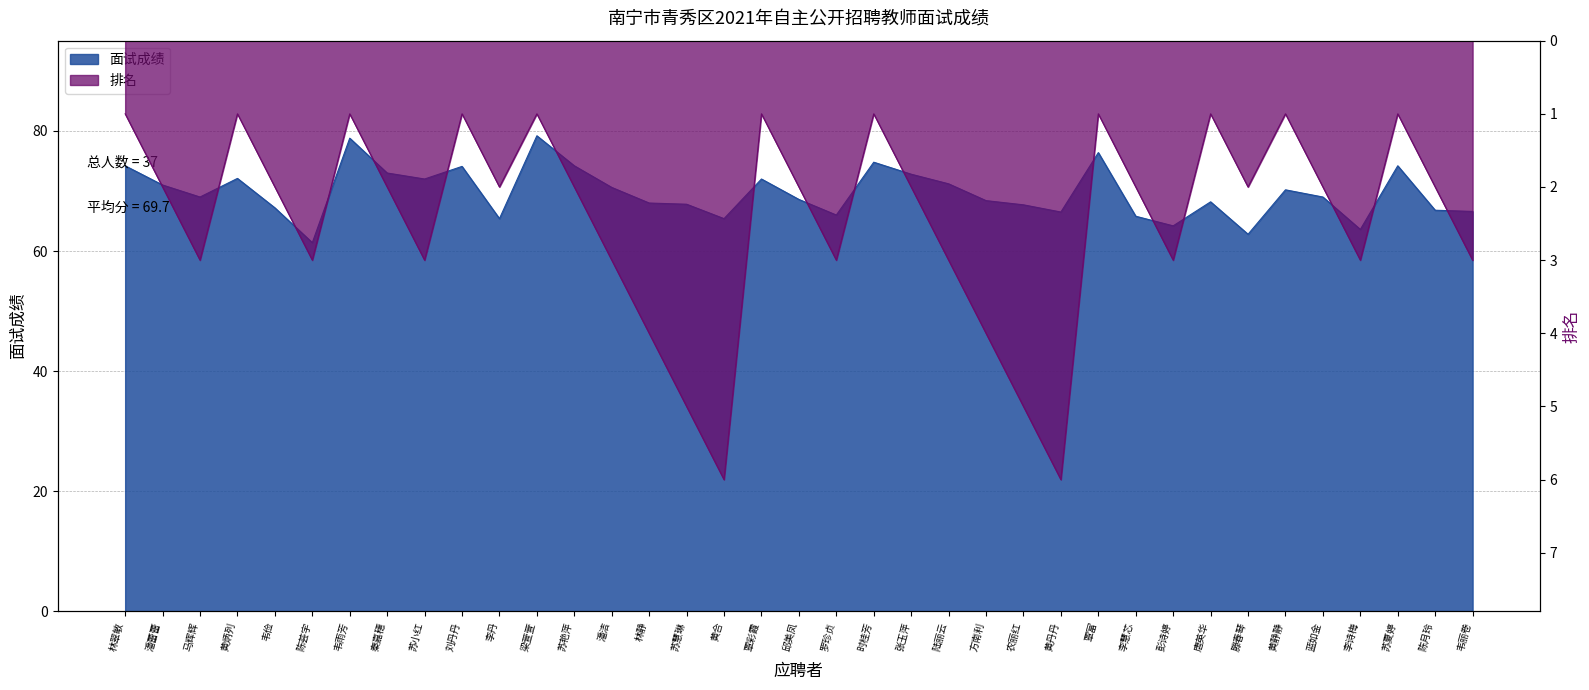

In 排名, how many points are lower than both neighbors (excluding endpoints)?

10